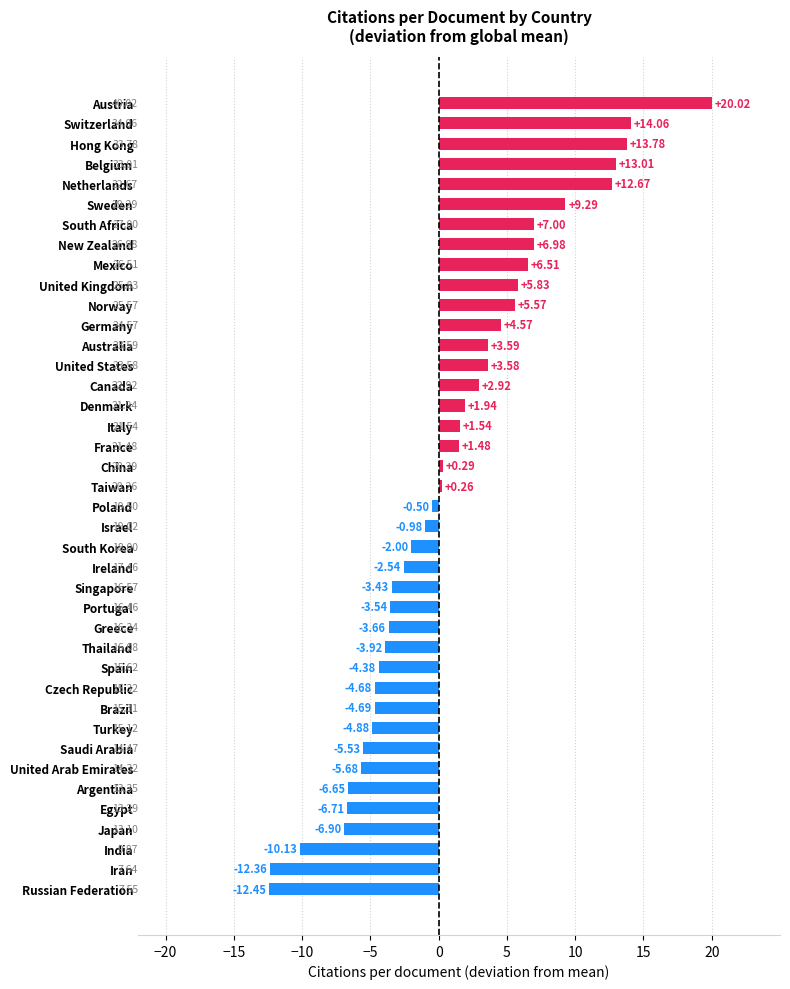

List the labels in order of value, smallest first.

Russian Federation, Iran, India, Japan, Egypt, Argentina, United Arab Emirates, Saudi Arabia, Turkey, Brazil, Czech Republic, Spain, Thailand, Greece, Portugal, Singapore, Ireland, South Korea, Israel, Poland, Taiwan, China, France, Italy, Denmark, Canada, United States, Australia, Germany, Norway, United Kingdom, Mexico, New Zealand, South Africa, Sweden, Netherlands, Belgium, Hong Kong, Switzerland, Austria